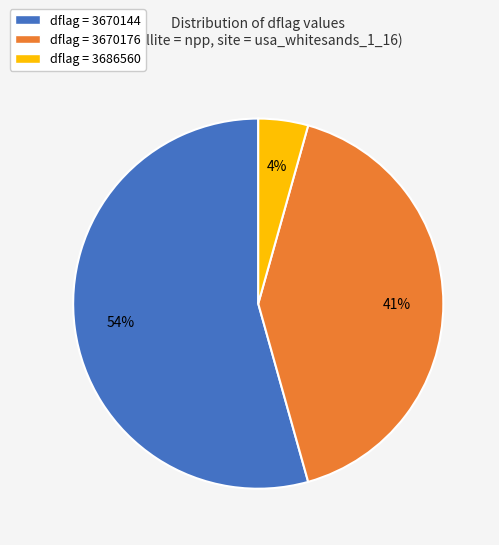

Is there any slice that represents more than half of the pie?

Yes